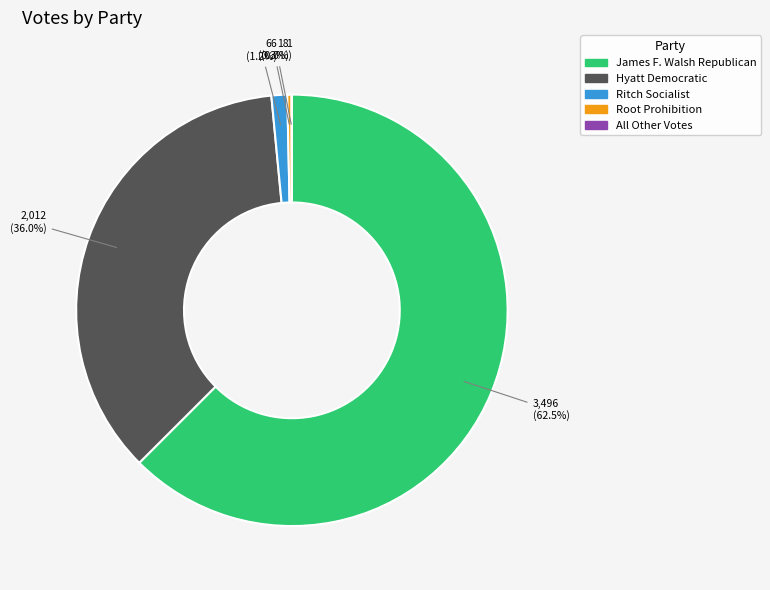

Does any single category account for the majority?

Yes